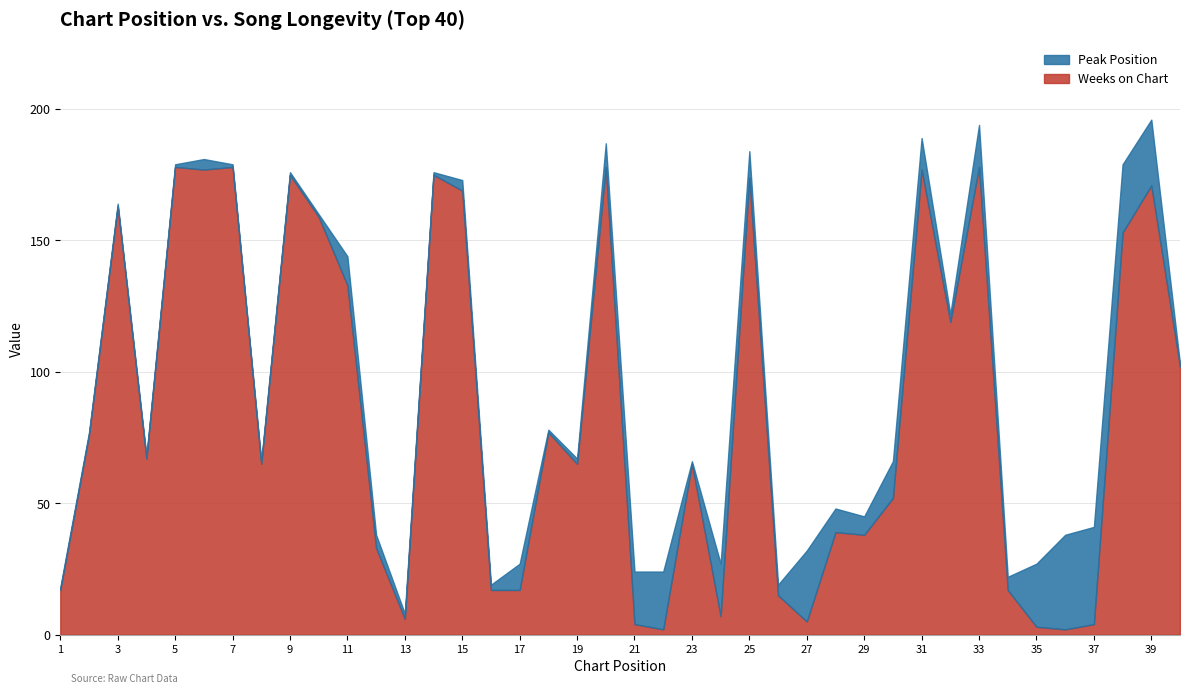

Is it true that Weeks on Chart equals 171 at 39?

True